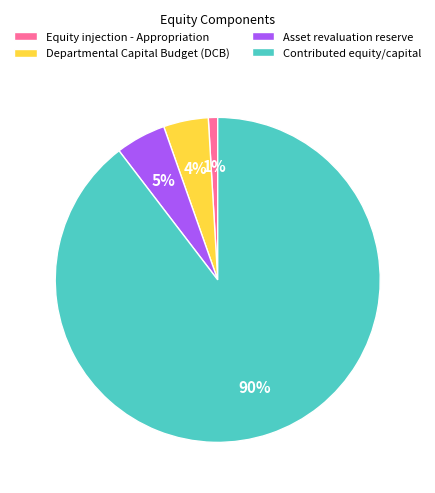

Approximately how many times larger is the value at Asset revaluation reserve compared to Contributed equity/capital?

0.1